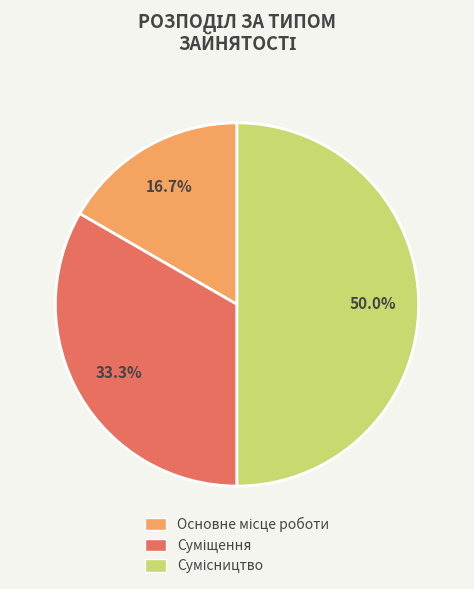

How many slices are in this pie chart?

3